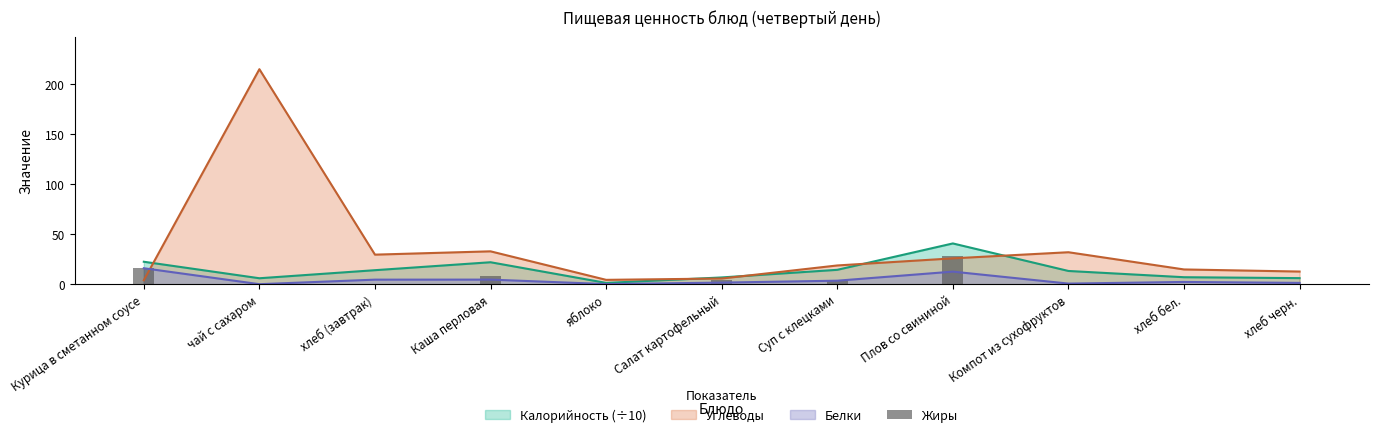

What position from the left is Каша перловая?

4